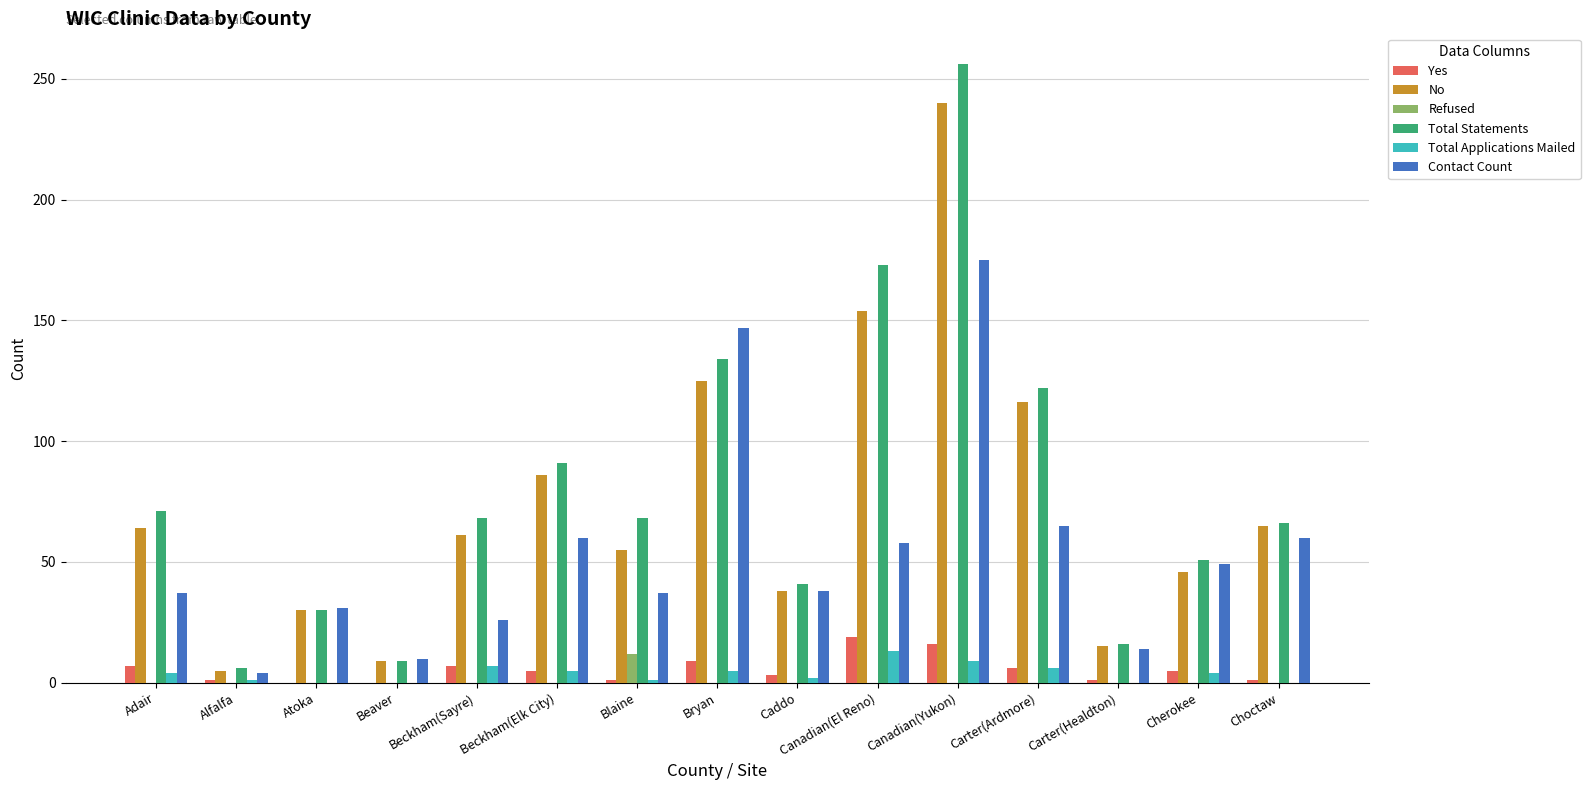

Which category has the highest value across all series?

Canadian(Yukon)